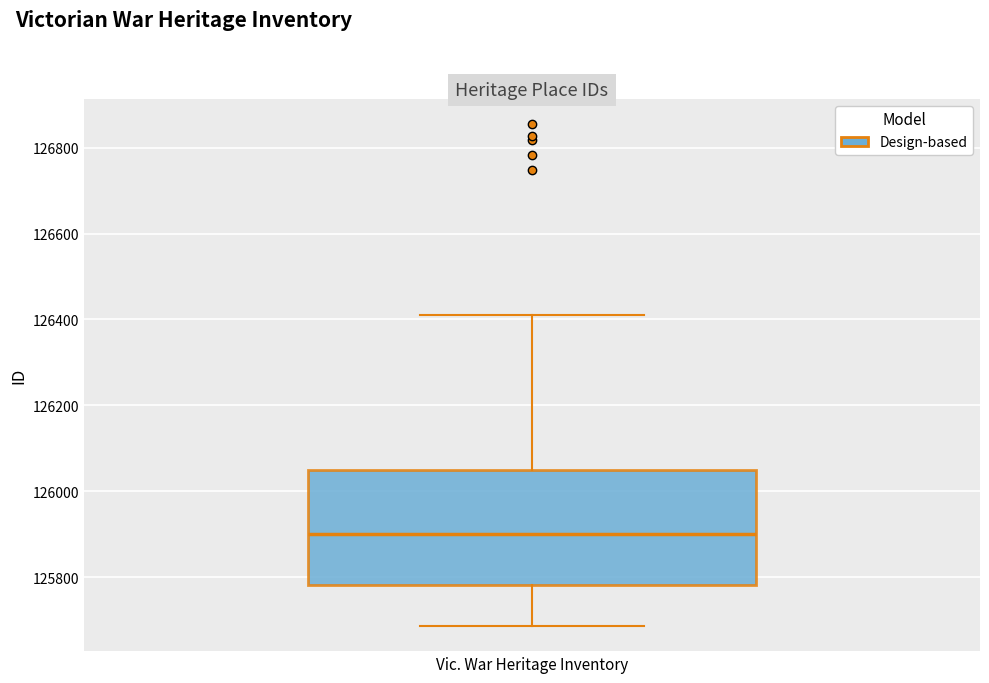

Read this box plot against the y-axis: the position of the median line, the range covered by the box, and the ends of both whiskers. The values are not printed on the chart, so give them approximately, as read against the axis.

median 125900, box 125780 to 126060, whiskers 125680 to 126420